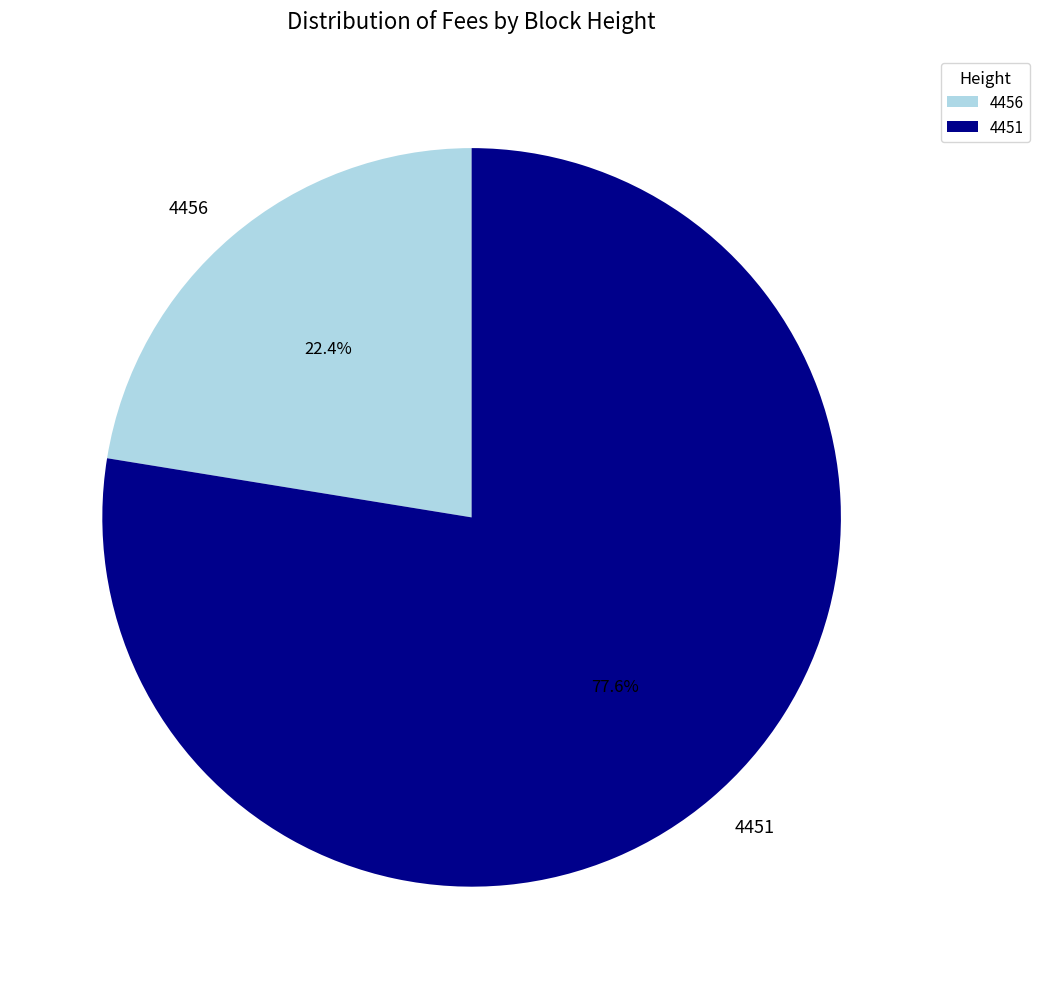

Is the sum of 4451 and 4456 greater than half?

Yes